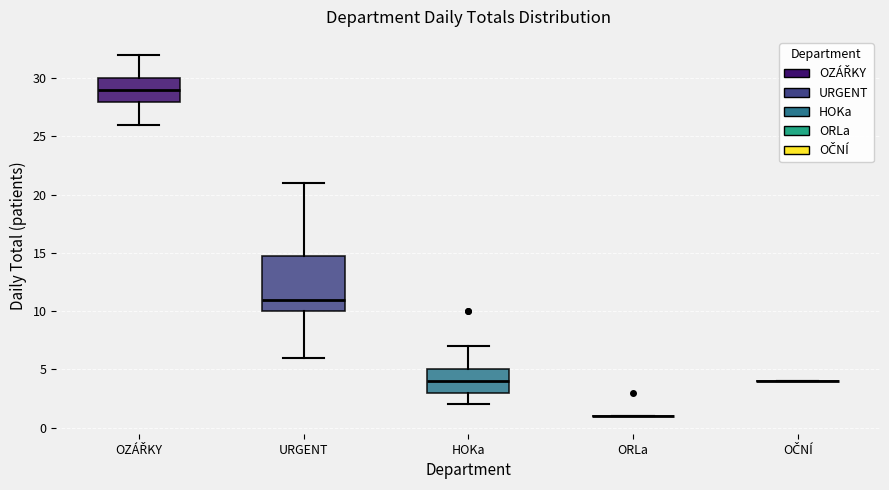

Reading left to right, transcribe this box plot: for each box, give where its median line is, the range the box spans, and where its two whiskers end, as read against the y-axis. The values are not printed on the chart, so give them approximately, as read against the axis.

OZÁŘKY: median 29, box 28 to 30, whiskers 26 to 32
URGENT: median 11, box 10 to 15, whiskers 6 to 21
HOKa: median 4, box 3 to 5, whiskers 2 to 7
ORLa: box collapsed to a line at 1, whiskers 1 to 1
OČNÍ: box collapsed to a line at 4, whiskers 4 to 4